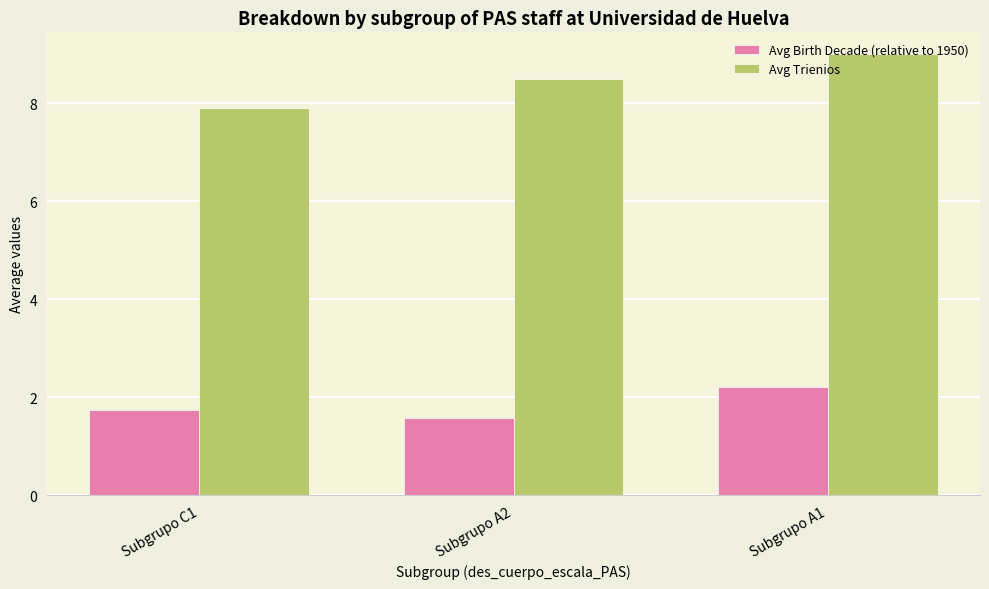

Are the bars horizontal?

No